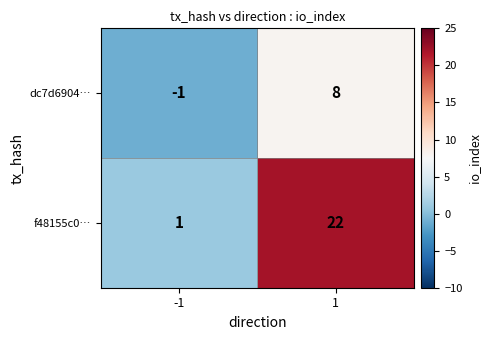

Between -1 and 1, which series saw the biggest shift?

f48155c0…